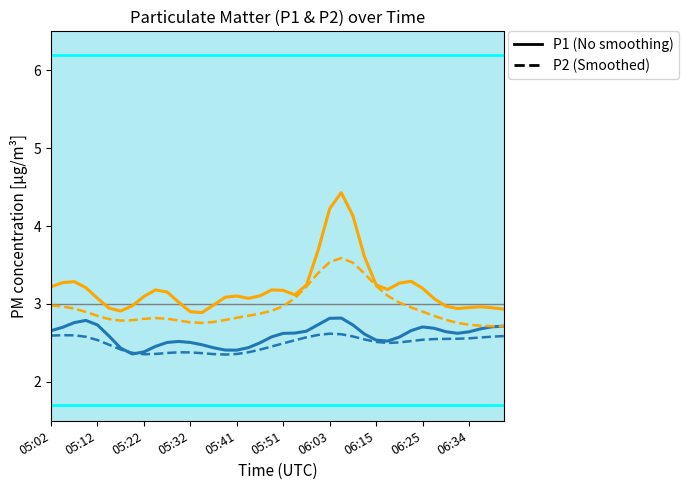

What is the minimum value shown in the chart?

2.4